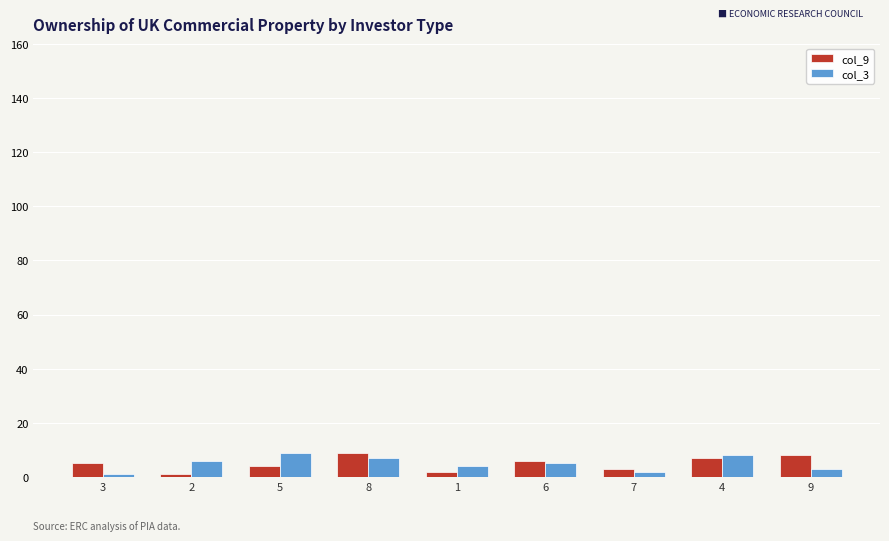

Is the value of col_9 at 9 greater than the value of col_3 at 3?

Yes